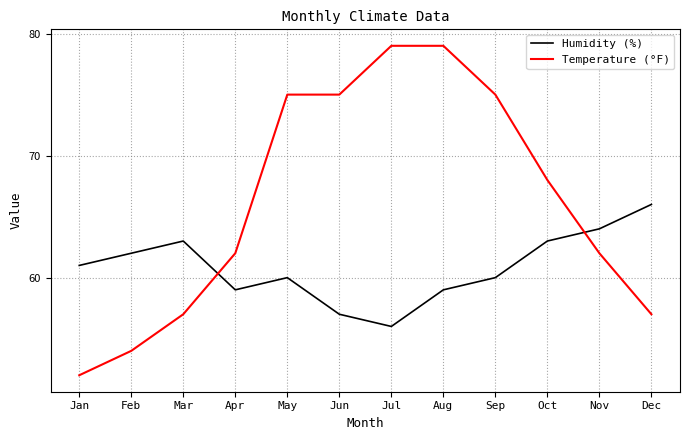

Reading right to left, transcribe all the data shown in this chart.

Humidity (%): 66	64	63	60	59	56	57	60	59	63	62	61
Temperature (°F): 57	62	68	75	79	79	75	75	62	57	54	52